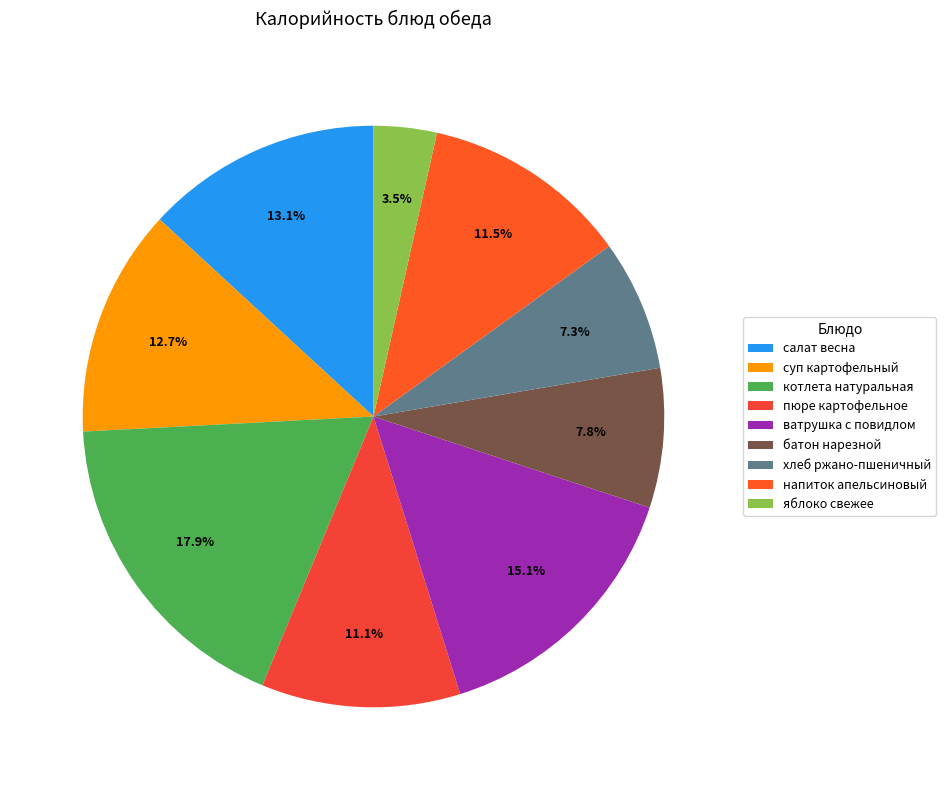

To the nearest percent, what is the difference between the largest and smallest slice percentages?

14%